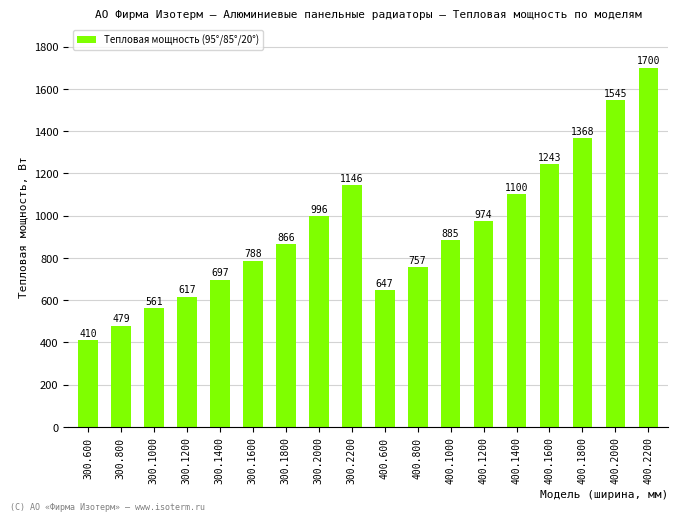

What is the label of the 12th bar from the left?

400.1000